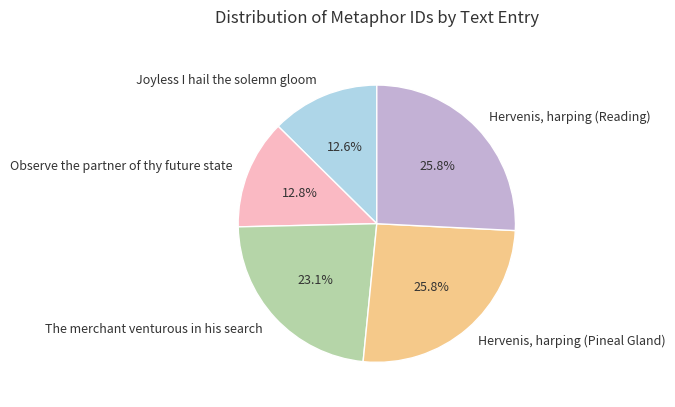

What percentage is the Hervenis, harping (Pineal Gland) slice, to the nearest percent?

26%